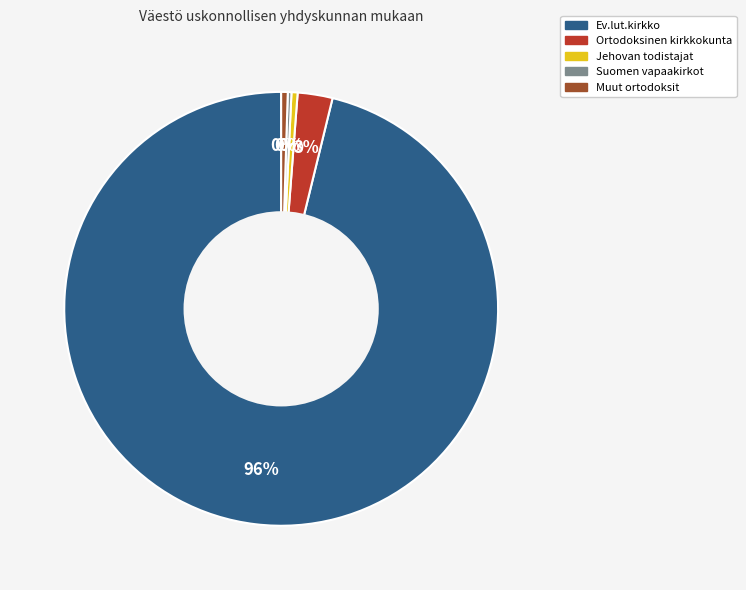

Which category has the biggest portion of the pie?

Ev.lut.kirkko